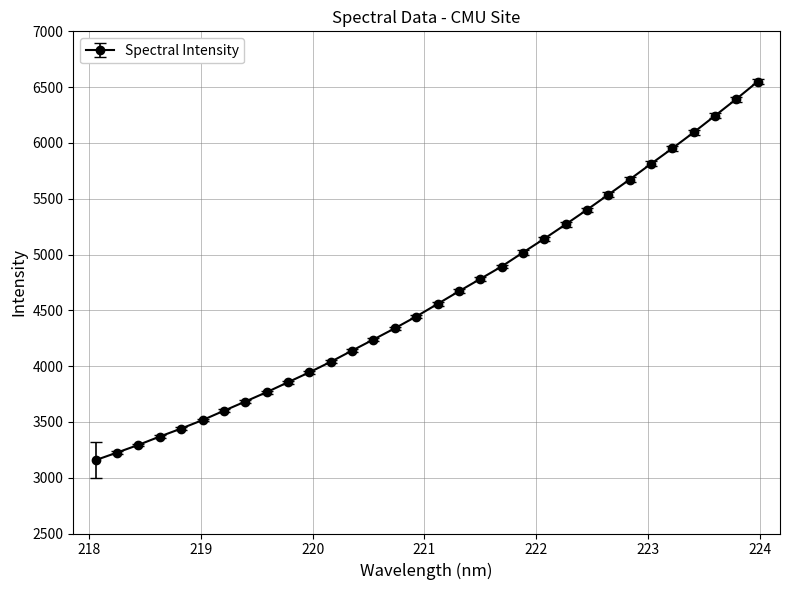

What is the minimum value shown in the chart?

3157.6